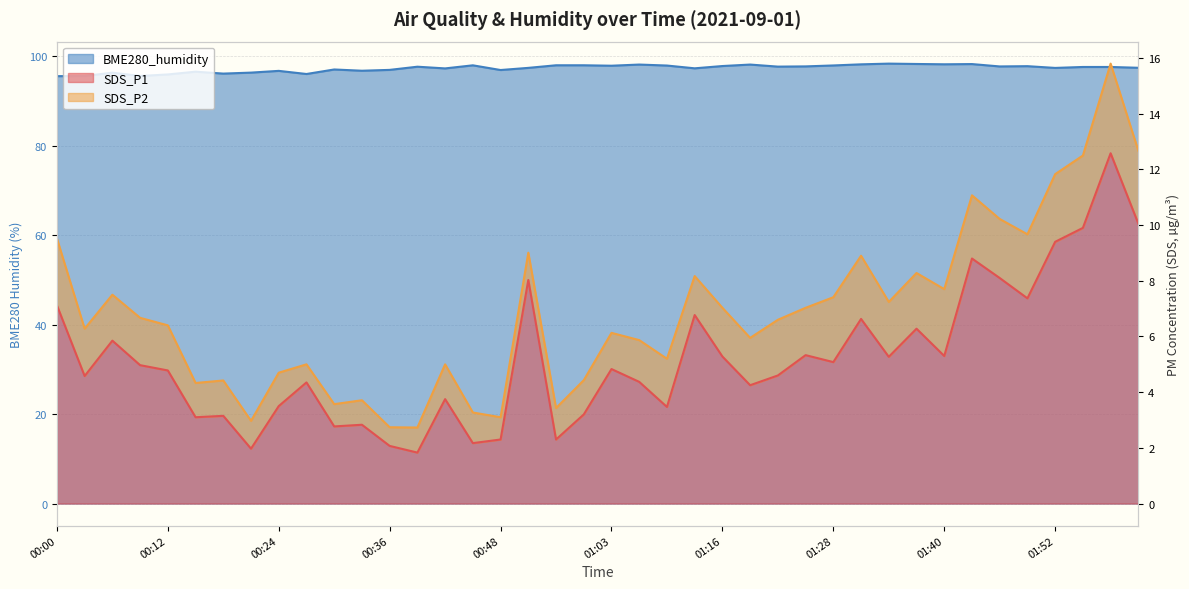

At which label does SDS_P1 first exceed 4?

00:00